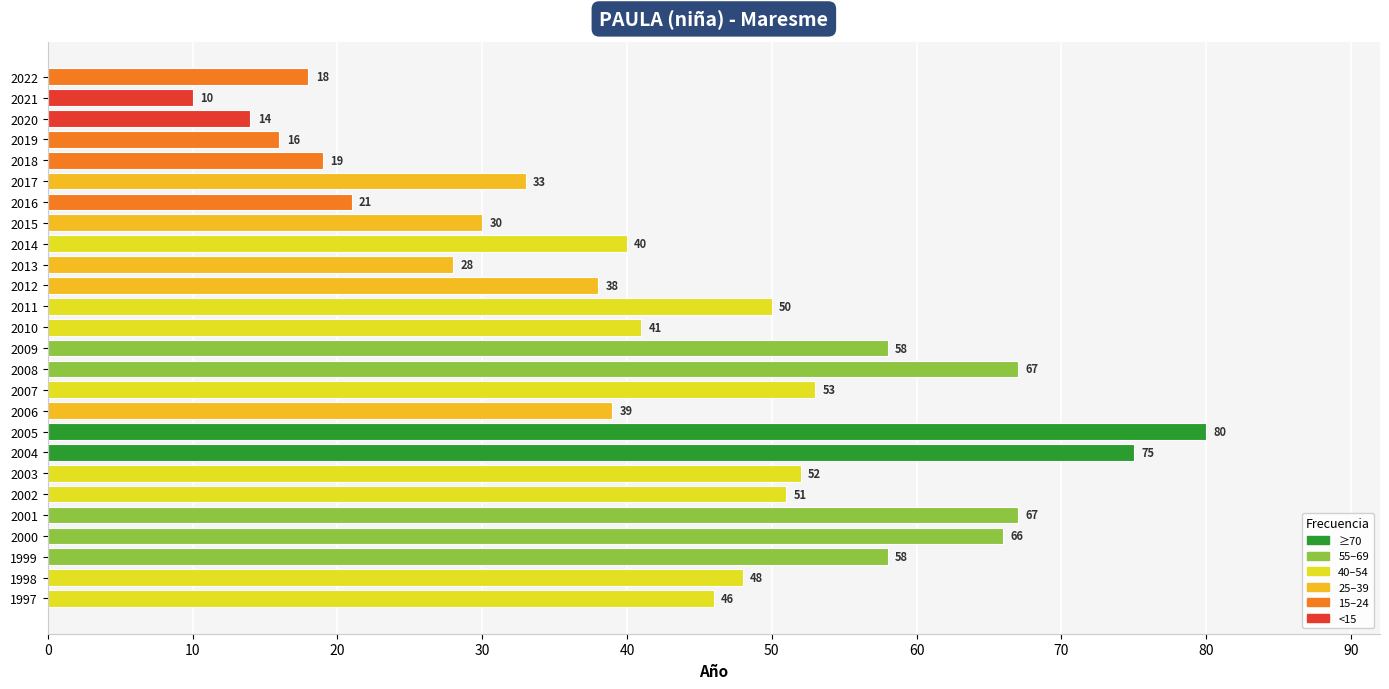

How many series are shown in this chart?

1